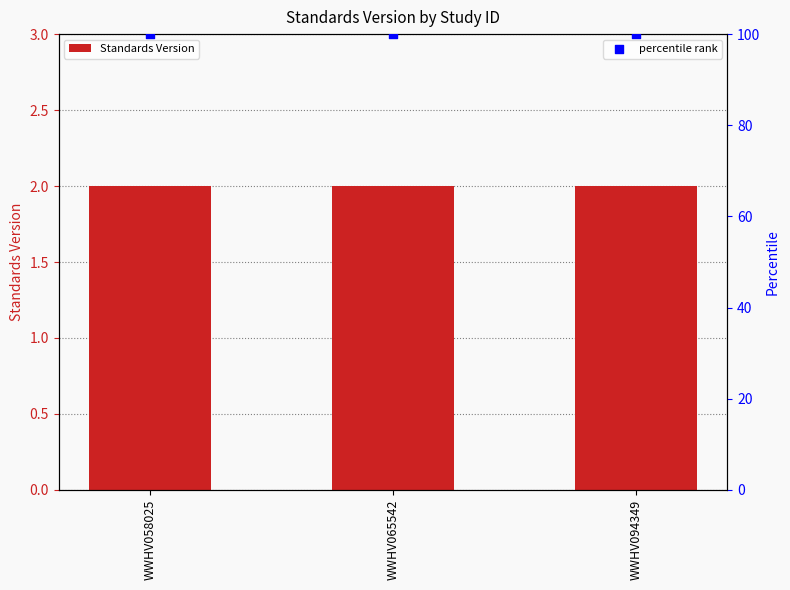

At which category is the sum across all series the highest?

WWHV058025